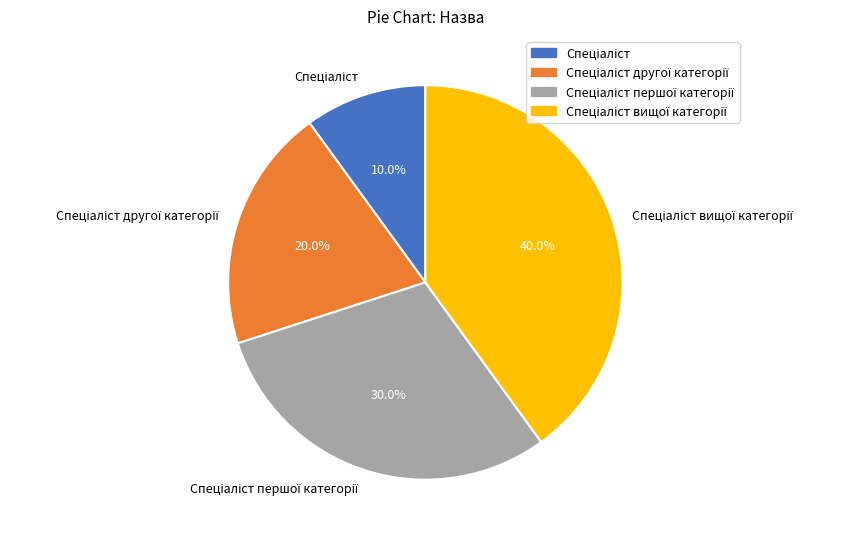

Does any single category account for the majority?

No